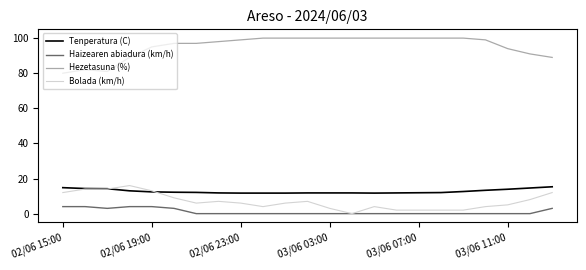

What is the difference between the maximum and second lowest values in the Tenperatura (C) series?

3.6